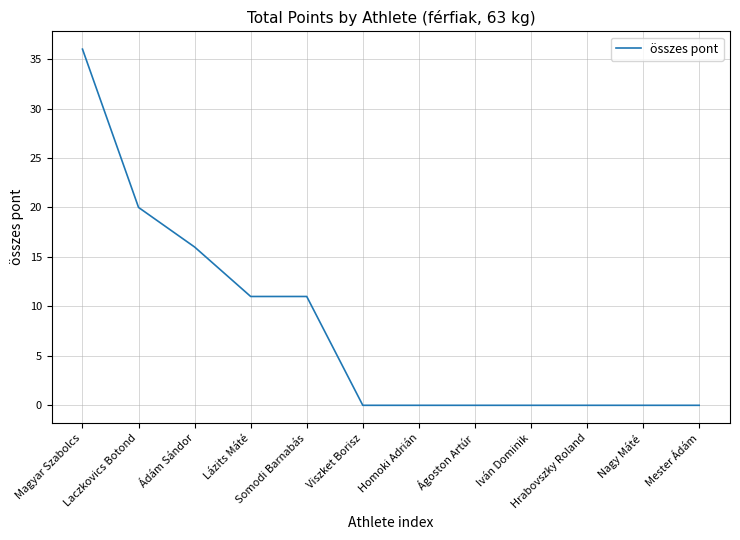

Reading right to left, transcribe all the data shown in this chart.

0	0	0	0	0	0	0	11	11	16	20	36